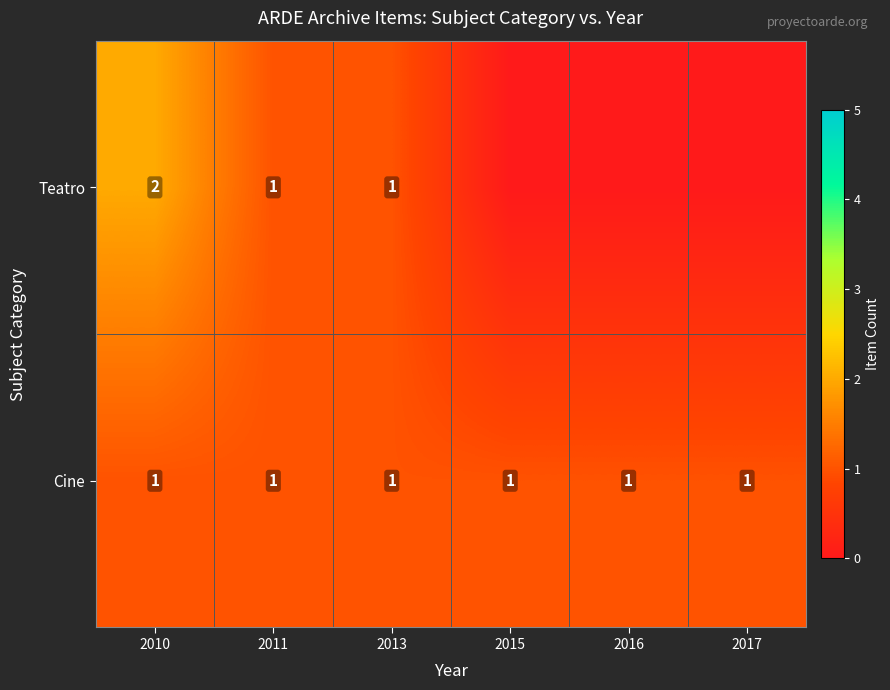

How many positive values does the Teatro series have?

3